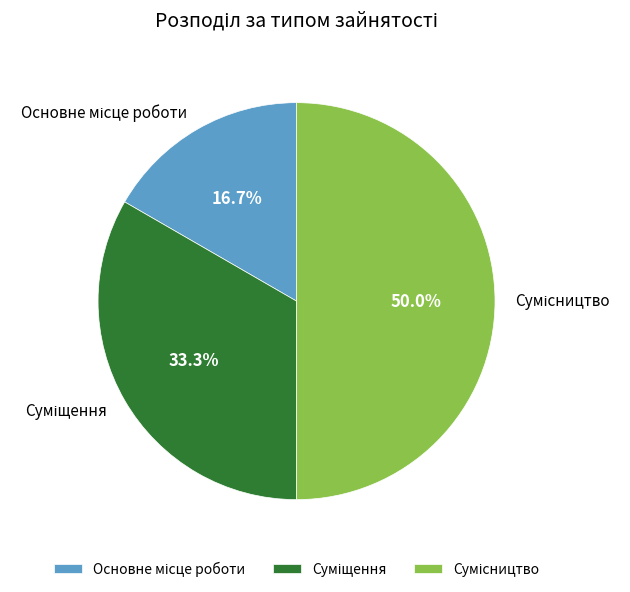

How many slices are in this pie chart?

3